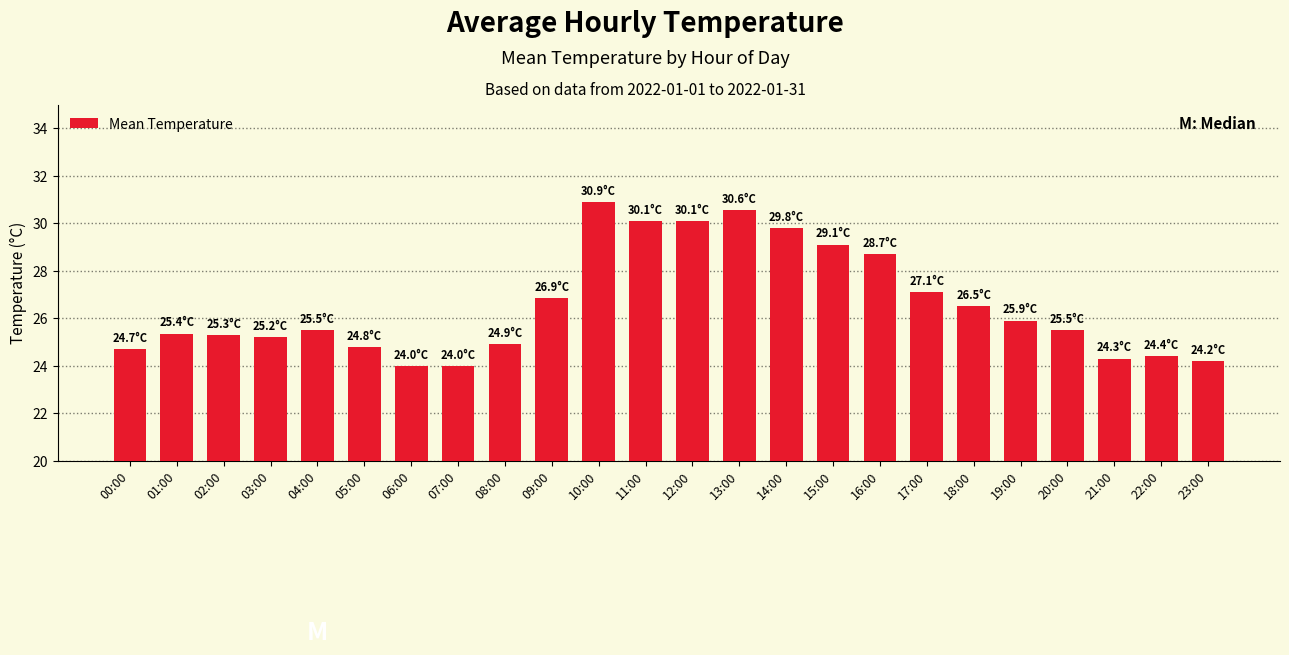

Which label corresponds to the largest value in the chart?

10:00